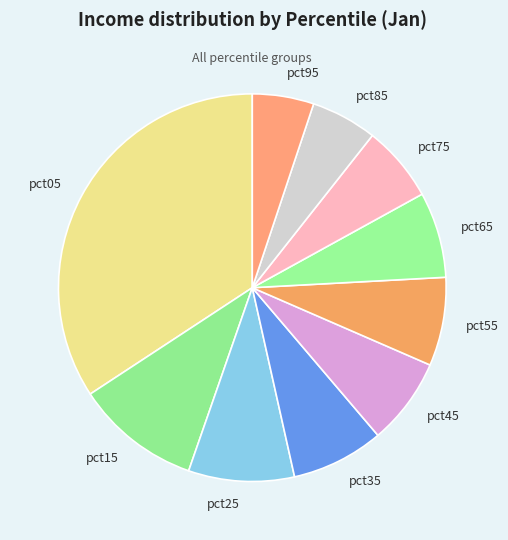

Do pct95 and pct75 together represent more than half of the pie?

No